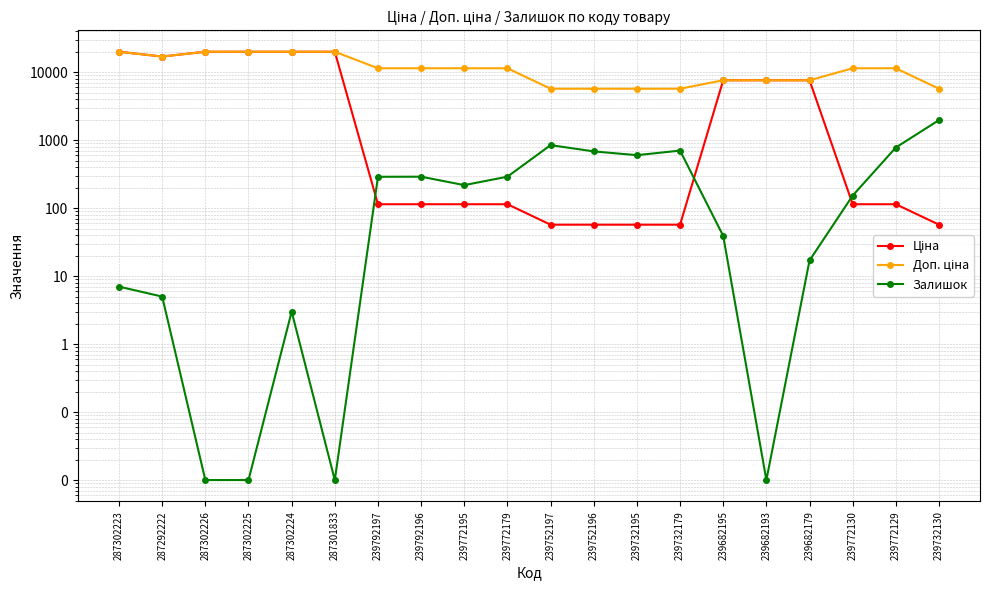

What is the difference between the highest and lowest values at 239772129?

11295.9